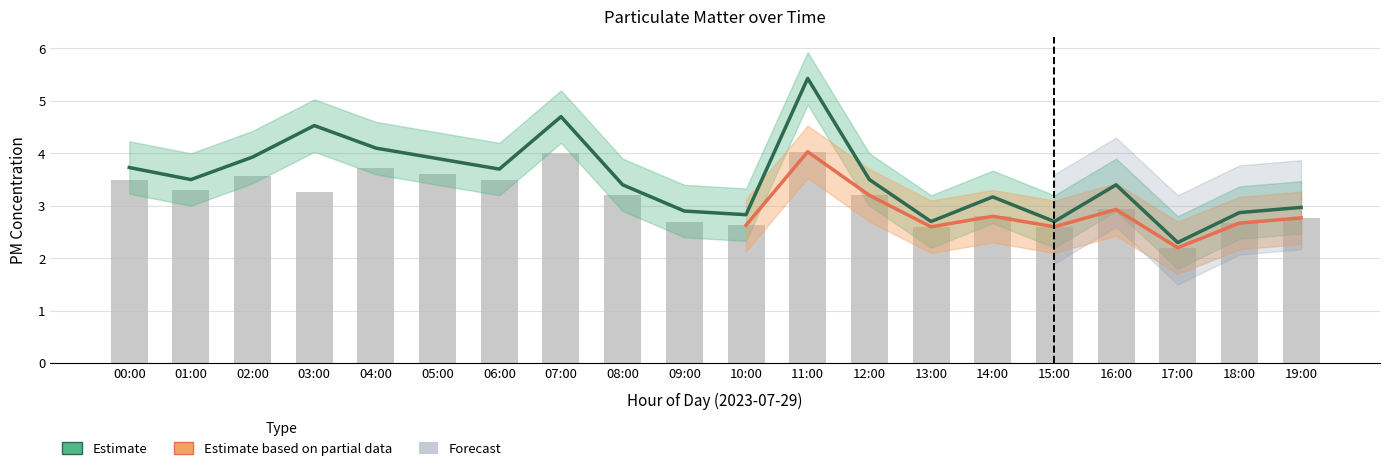

True or false: P1_upper has a value of 1.1 at 08:00.

False